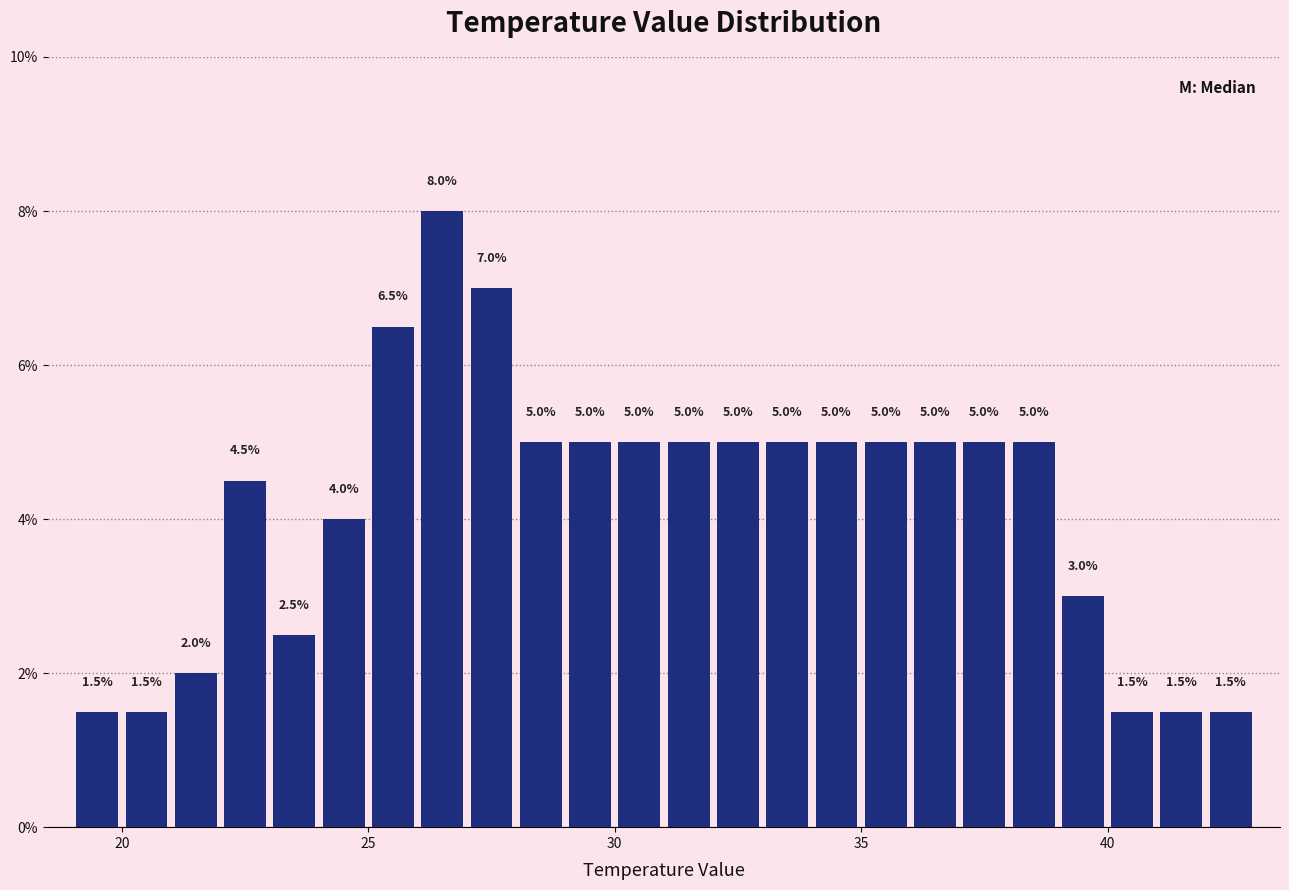

Read against the x-axis, roughly where is the centre of the tallest bar?

26.5